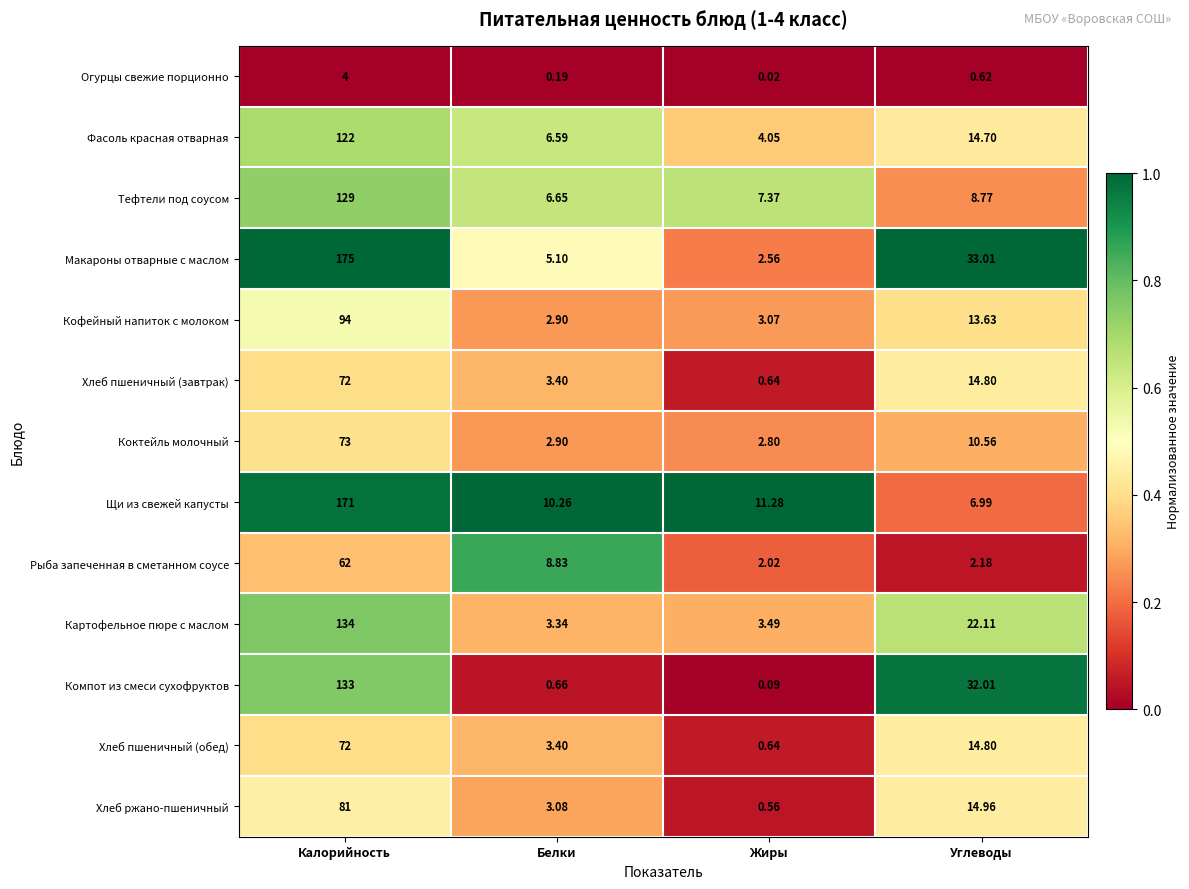

Where does the Картофельное пюре с маслом series first go above 22?

Калорийность